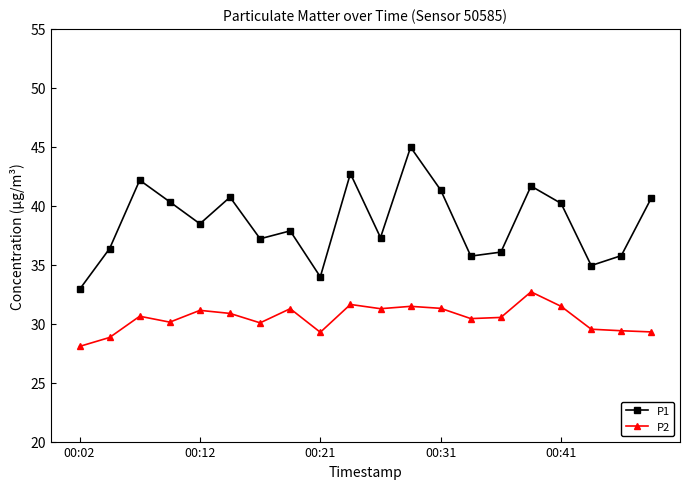

True or false: P2 and P1 cross at least once.

False